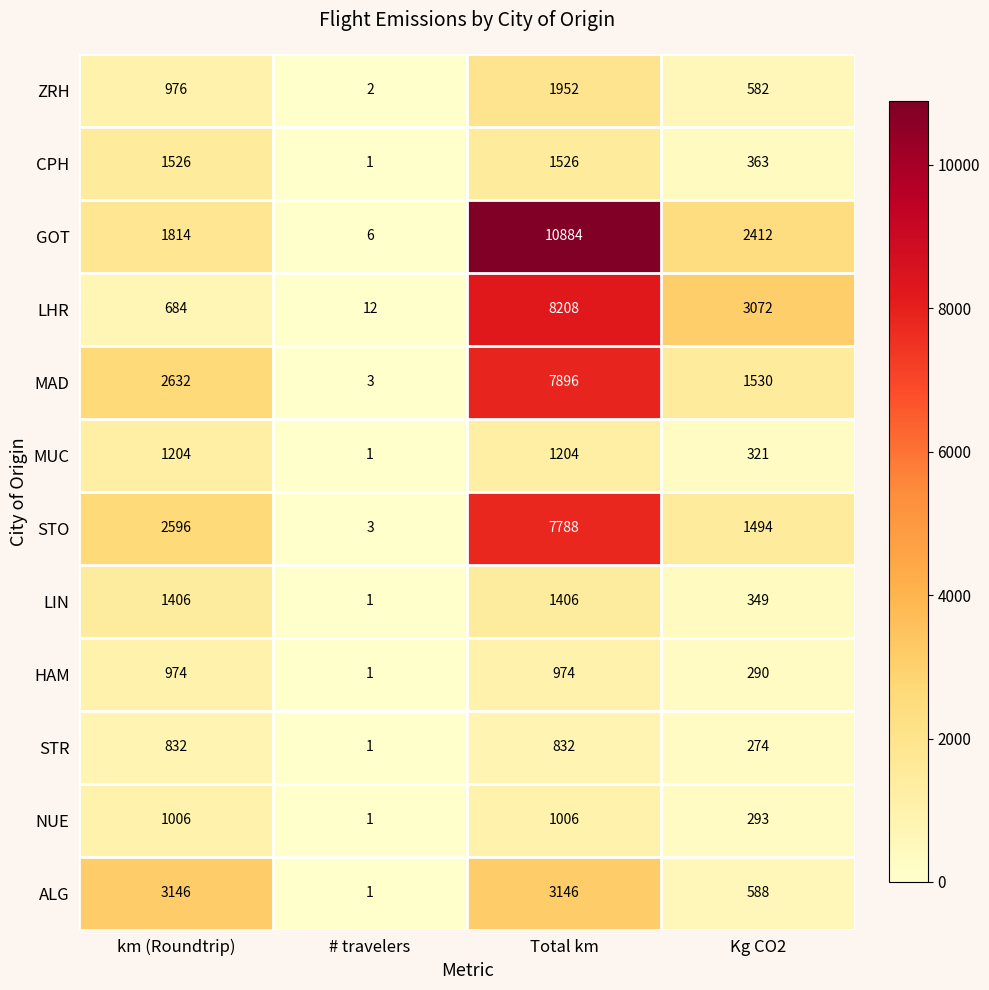

At how many categories does at least one series exceed 3190?

1